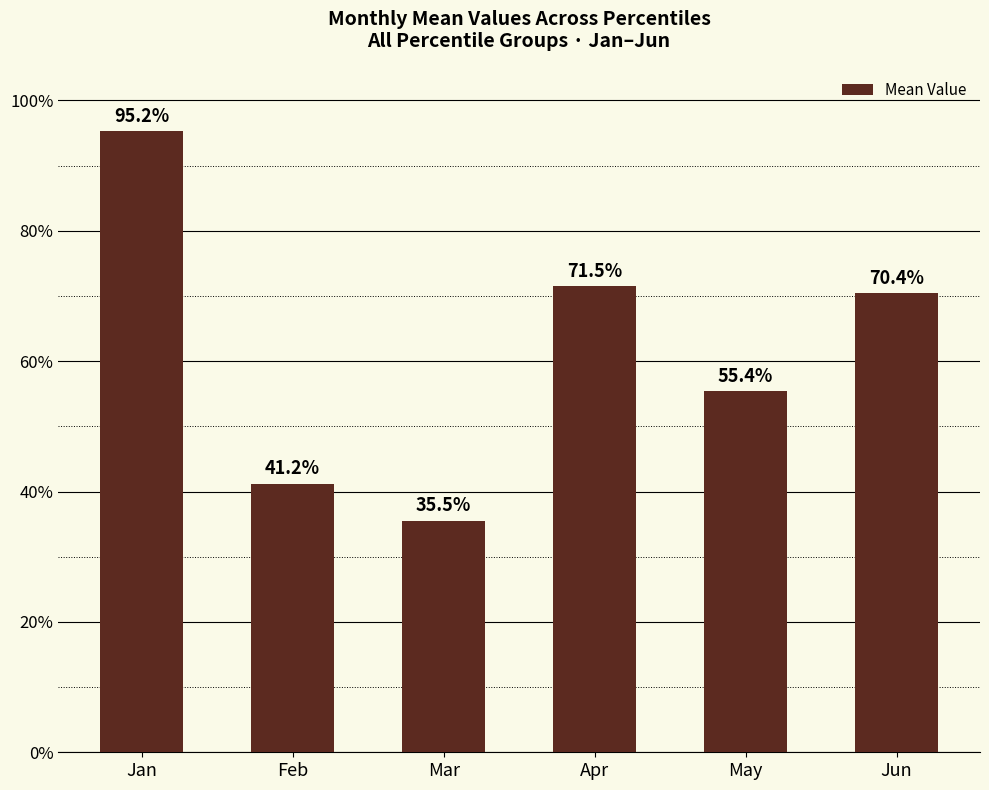

Reading left to right, extract all data points from this chart.

1.0	0.4	0.4	0.7	0.6	0.7